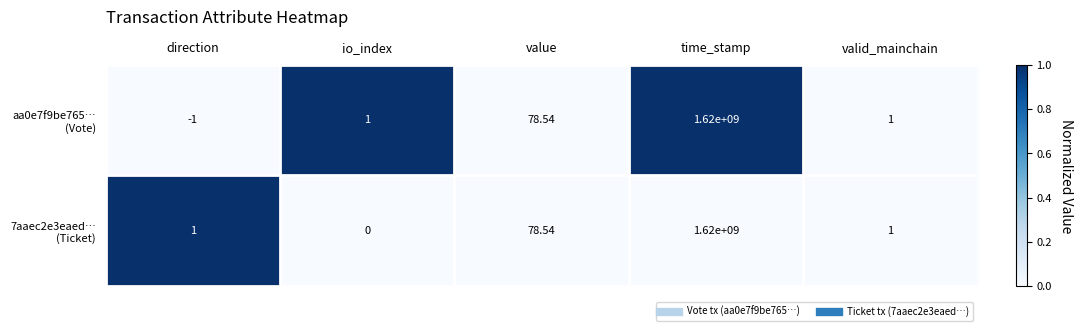

At which category does the chart reach its minimum across all series?

direction